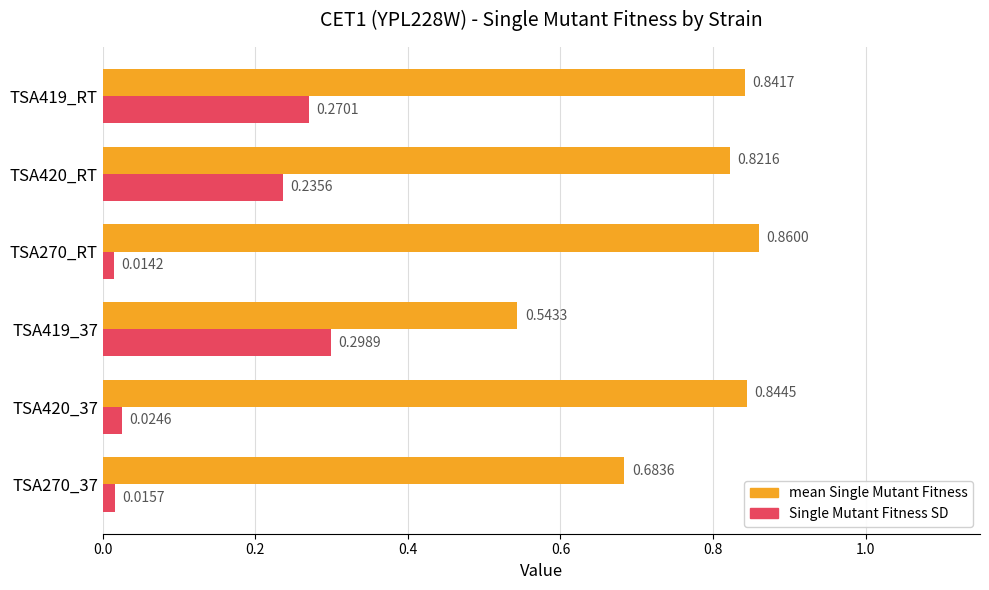

At which category is the sum across all series the highest?

TSA419_RT